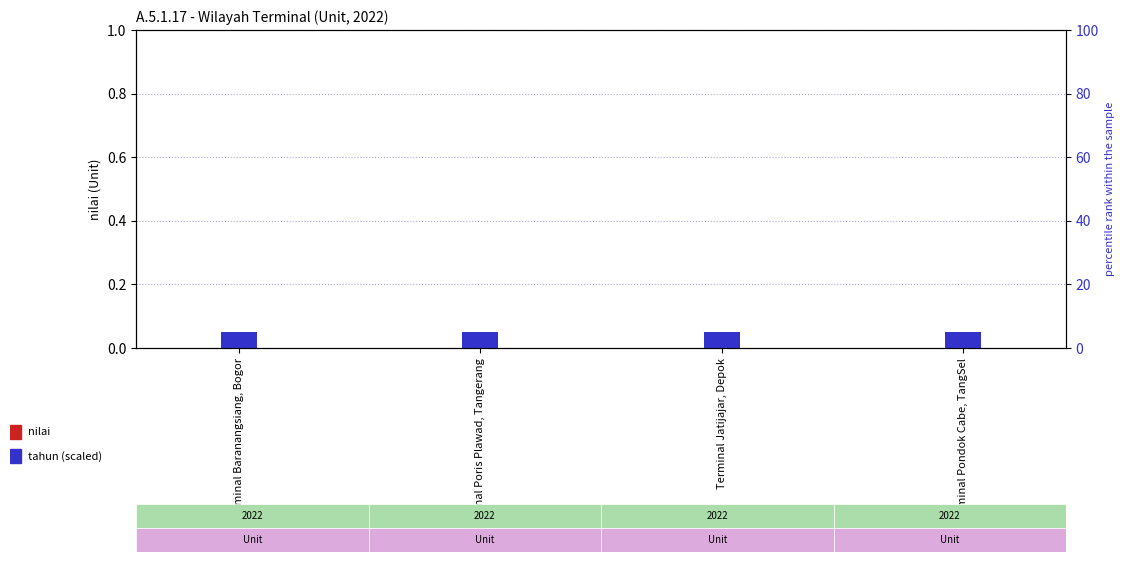

How many groups of bars are there?

4